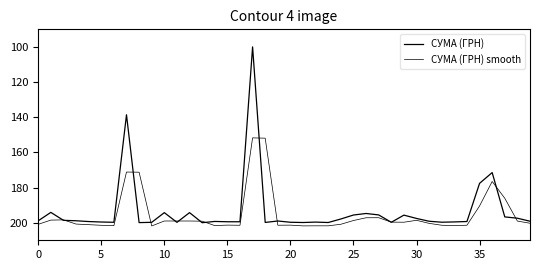

Which category has the highest value in the СУМА (ГРН) series?

13